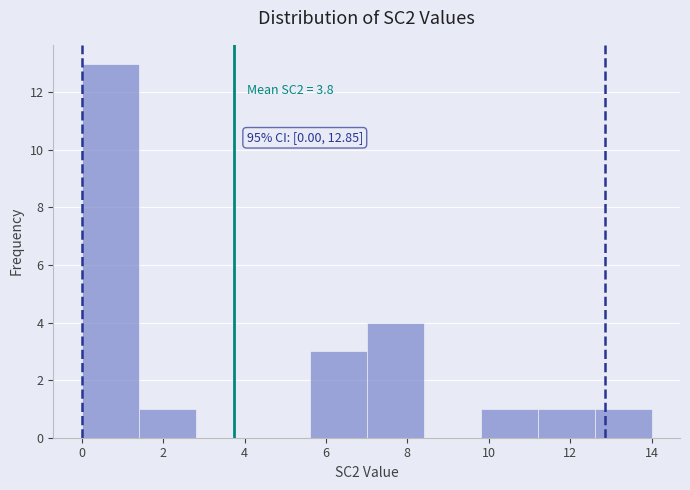

Over which range of the x-axis is the bar tallest?

0.0 to 1.4